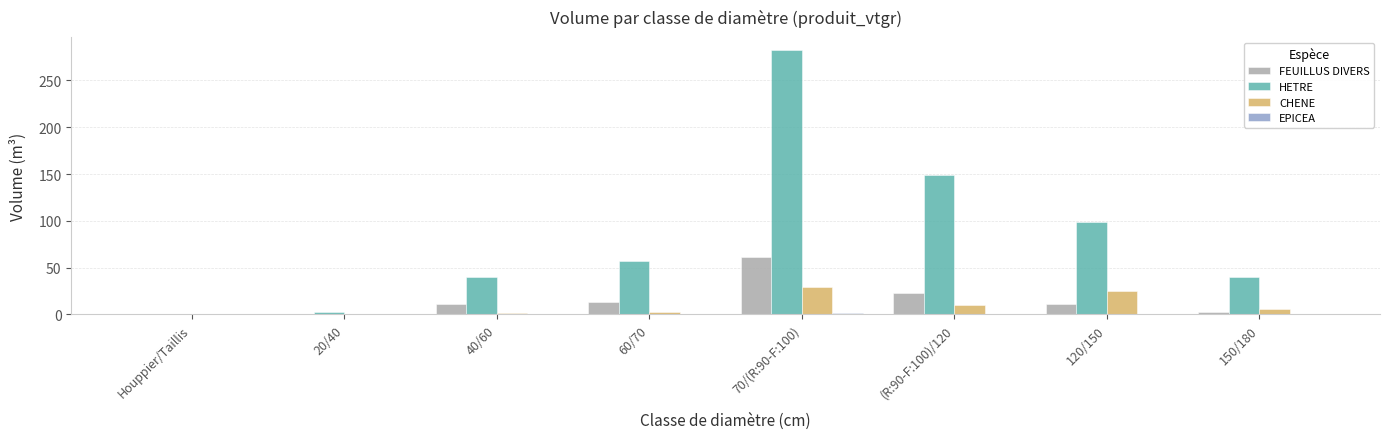

What is the sum of the CHENE values at (R:90-F:100)/120 and 20/40?

10.1